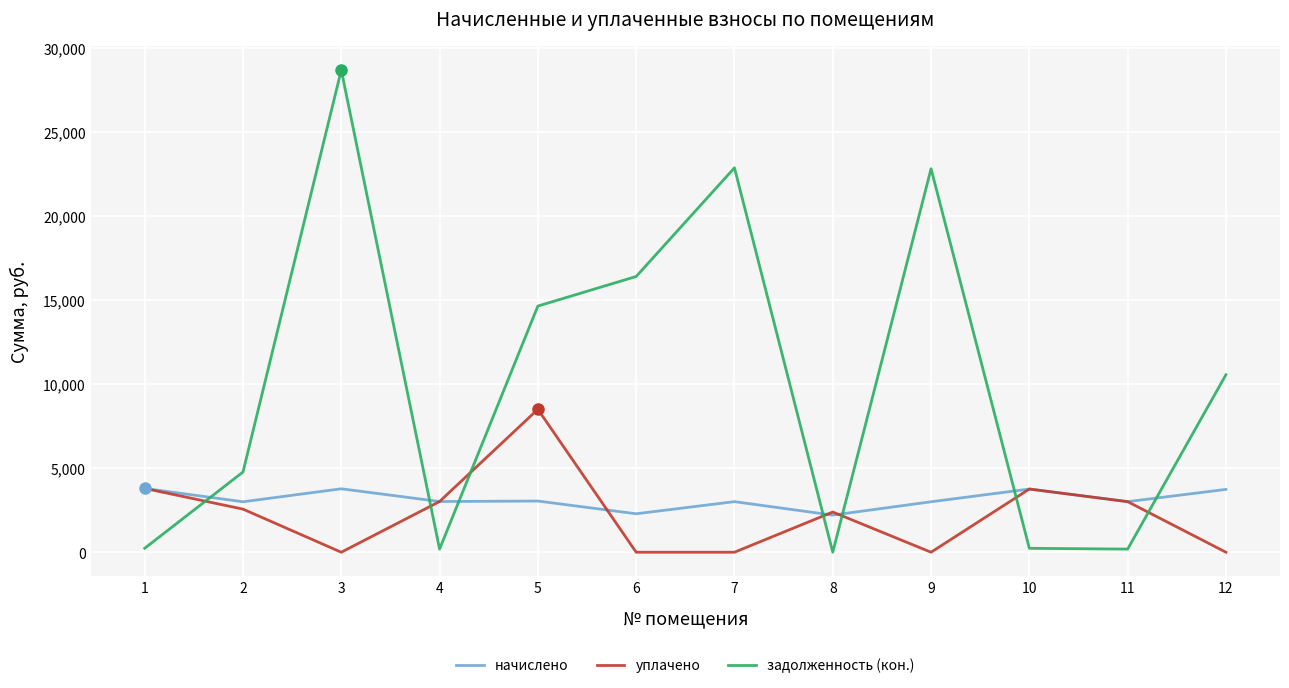

Between 1 and 5, which series saw the biggest shift?

задолженность (кон.)